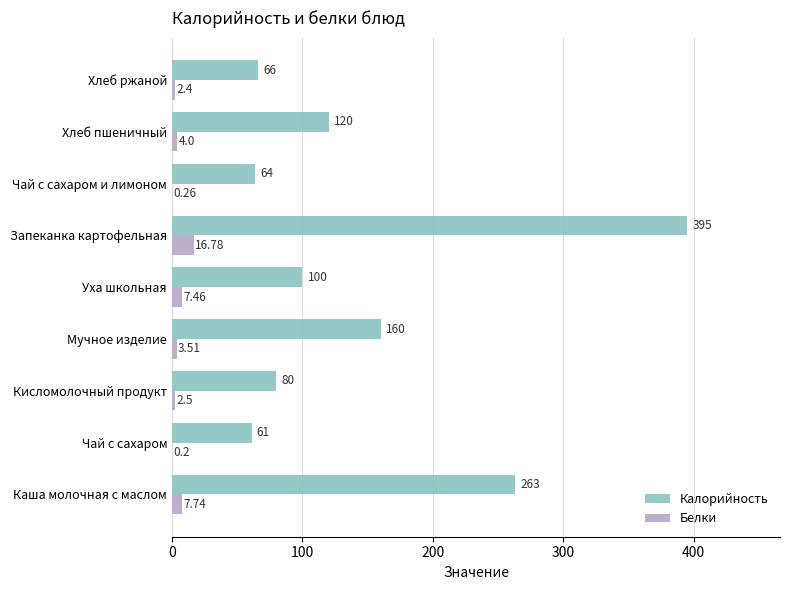

At which category does the chart reach its peak across all series?

Запеканка картофельная